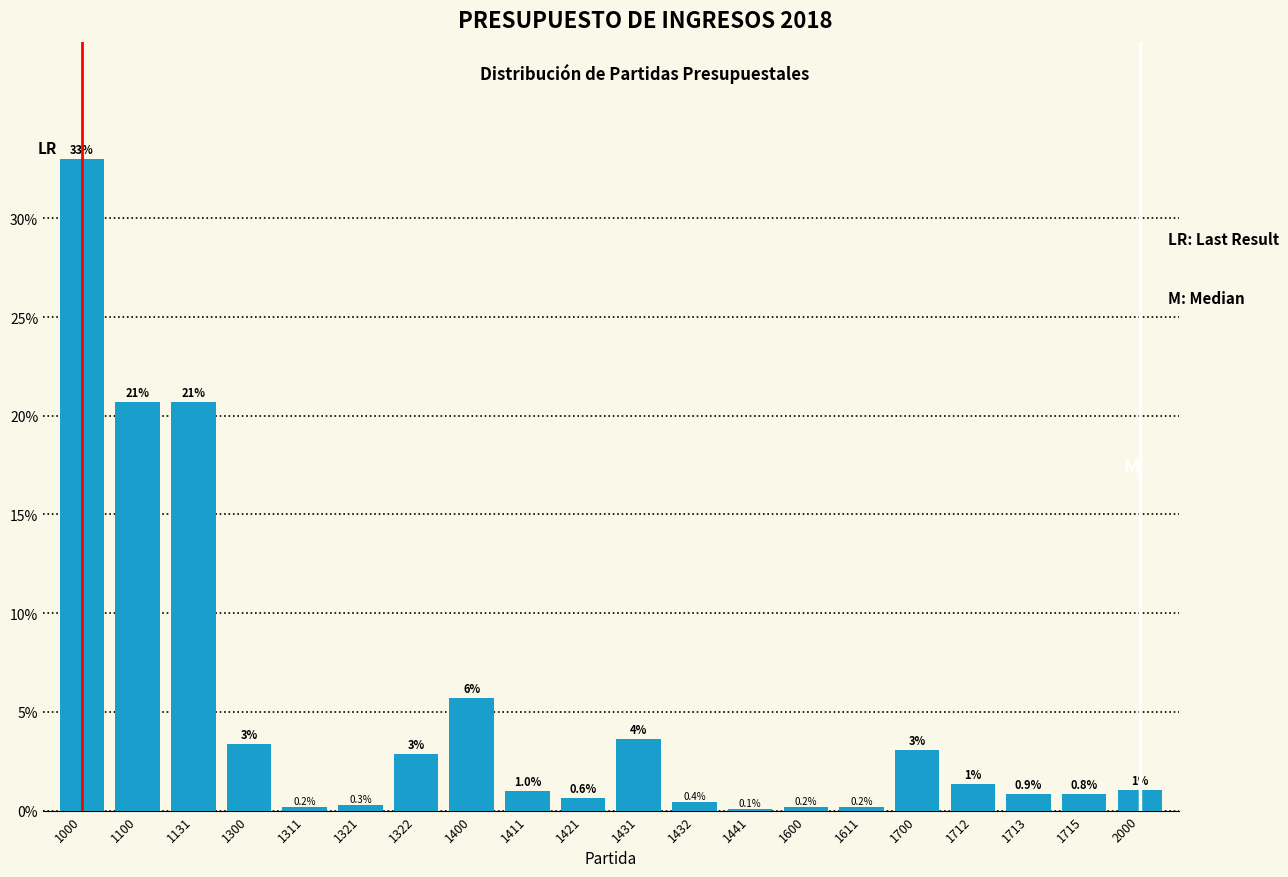

The value at 1100 is 20.7. True or false?

True